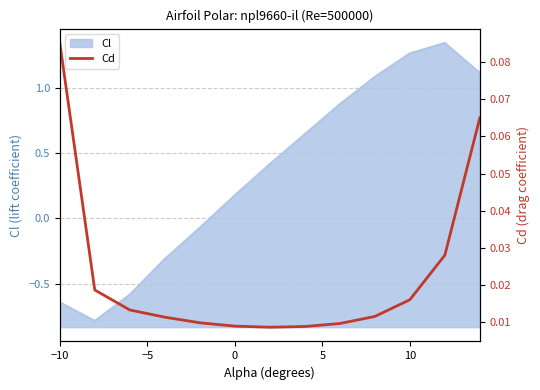

How many interior local valleys (lower than both neighbors) does the data have?

1